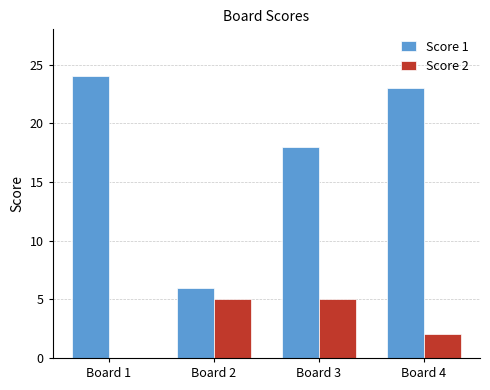

The Score 2 series shows 5 at Board 2. True or false?

True